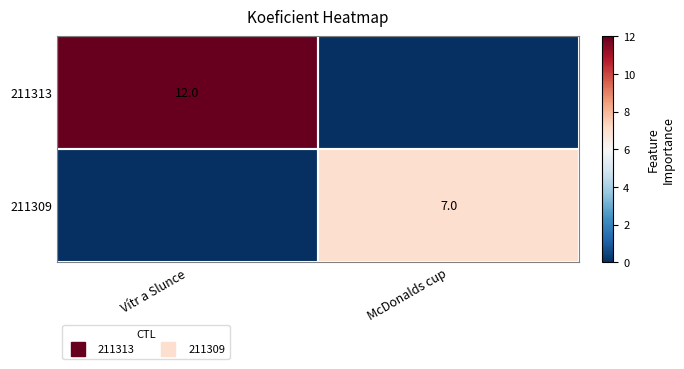

At which category is the sum across all series the highest?

Vítr a Slunce